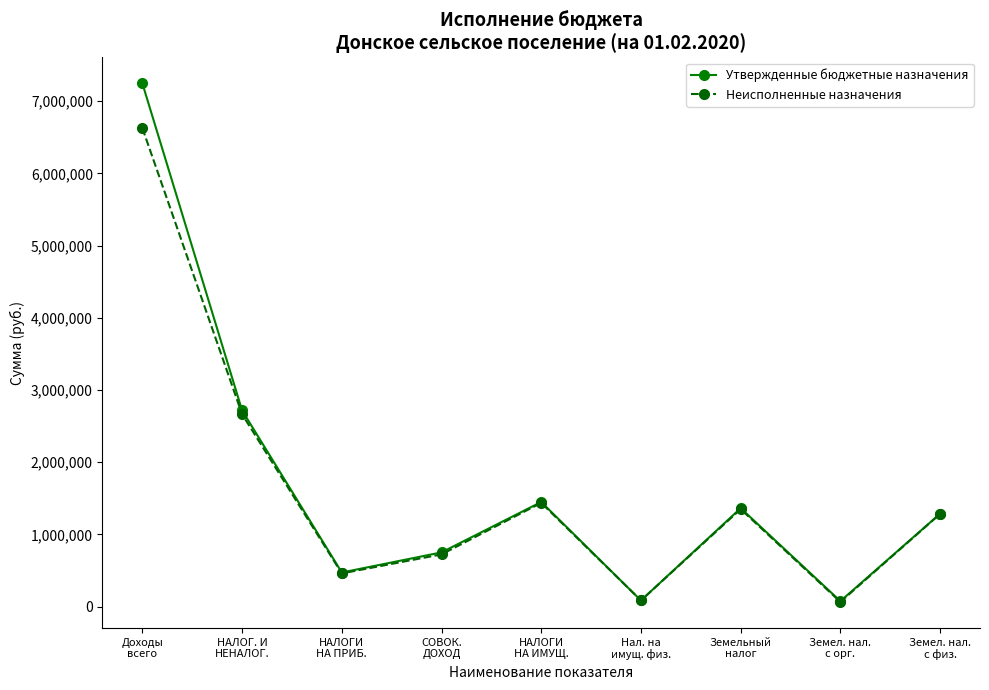

How many data points in Неисполненные назначения are less than 1285505?

4